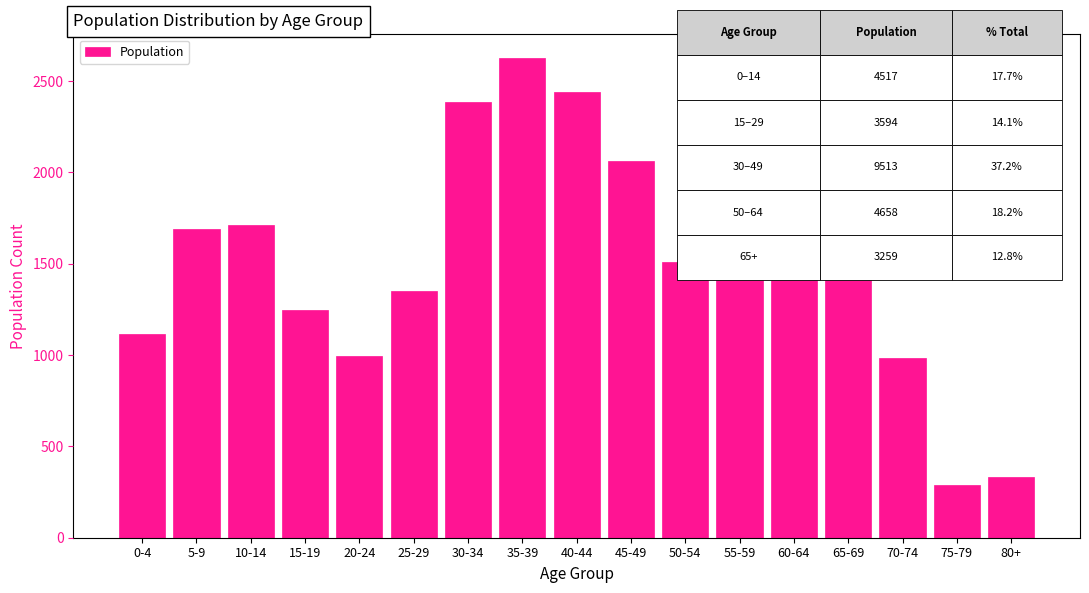

Reading right to left, list all the values displayed in this chart.

334	291	982	1652	1731	1417	1510	2061	2443	2625	2384	1352	996	1246	1715	1688	1114